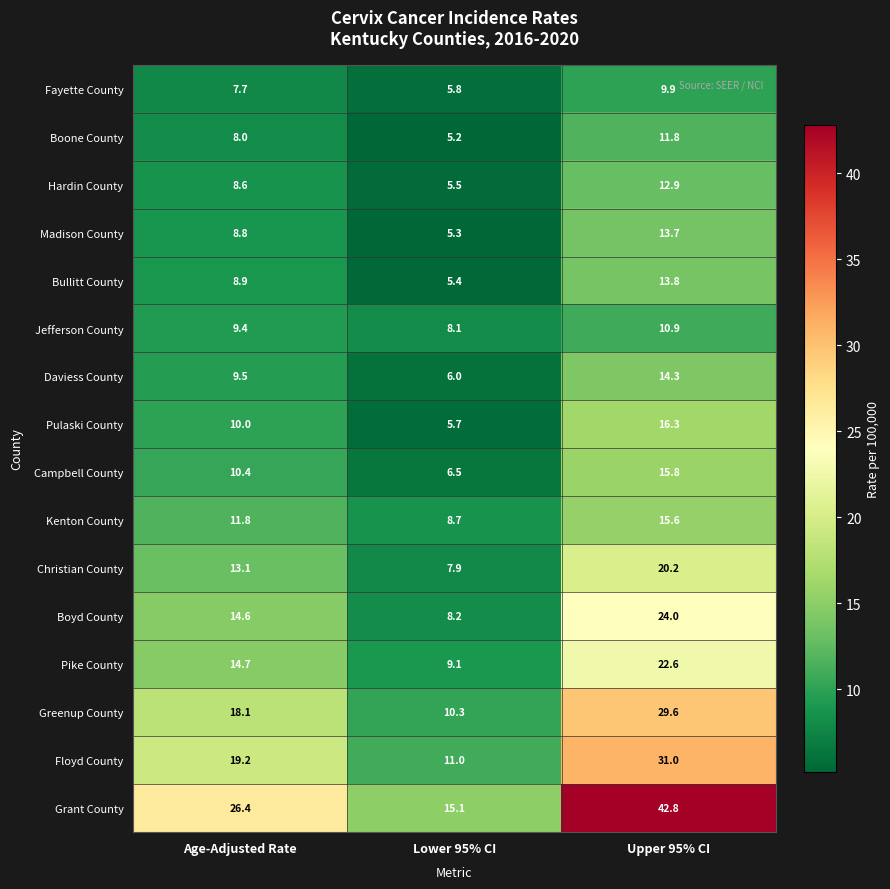

Which category has the highest value across all series?

Upper 95% CI